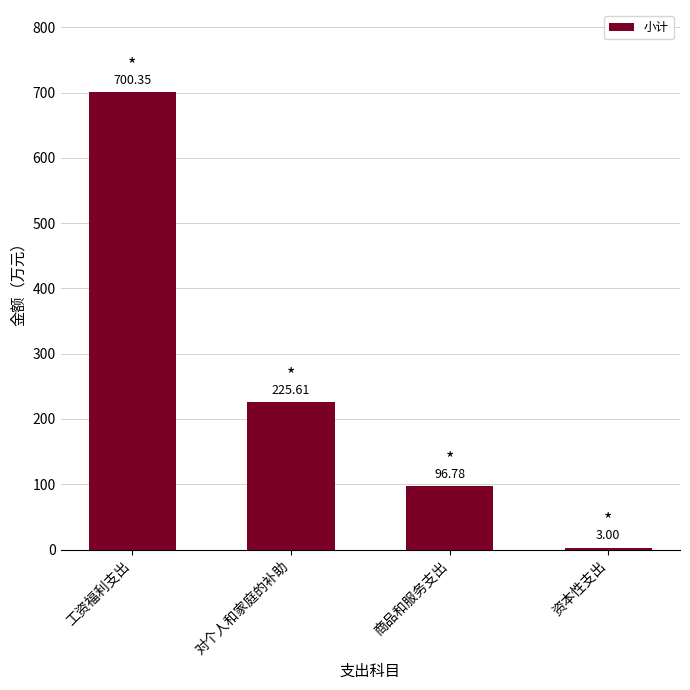

Reading right to left, what are all the values shown in this chart?

资本性支出=3.0	商品和服务支出=96.8	对个人和家庭的补助=225.6	工资福利支出=700.4